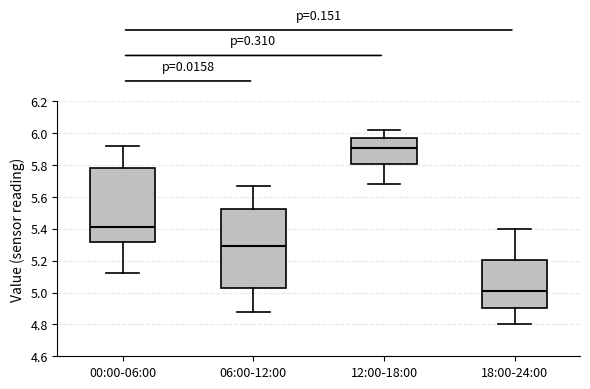

Comparing the boxes themselves (not the whiskers), which one is the tallest?

06:00-12:00